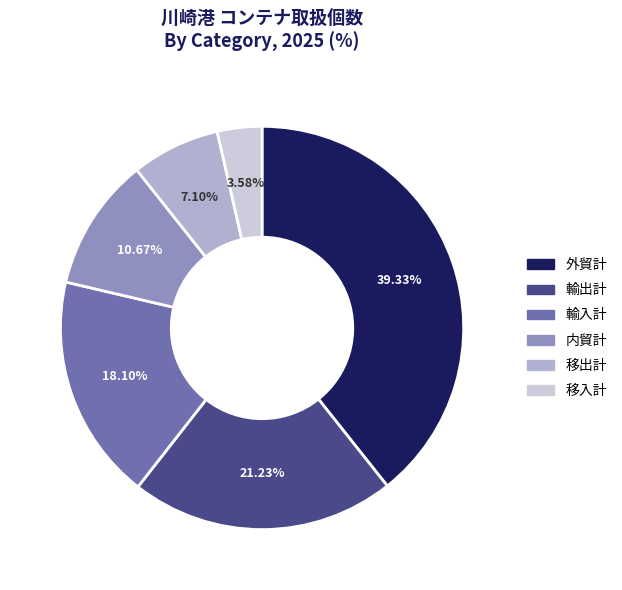

Which category has the smallest portion of the pie?

移入計